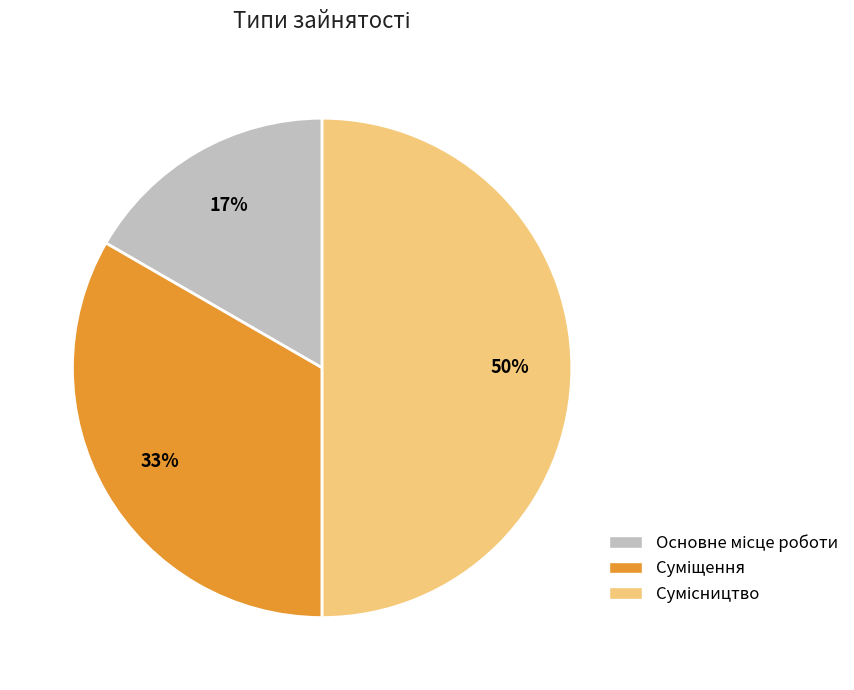

To the nearest percent, what is the average slice percentage?

33%